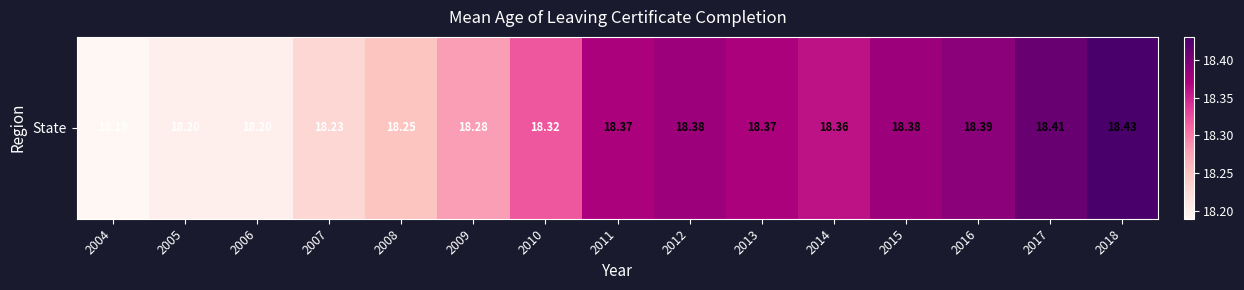

What is the difference between the values at 2006 and 2017?

0.2